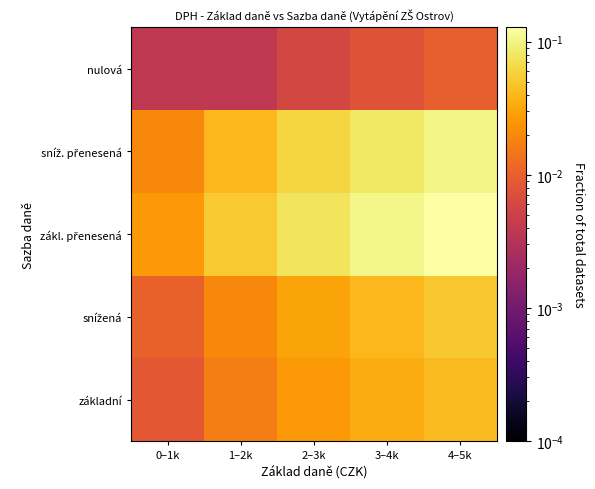

At which category is the sum across all series the highest?

4–5k